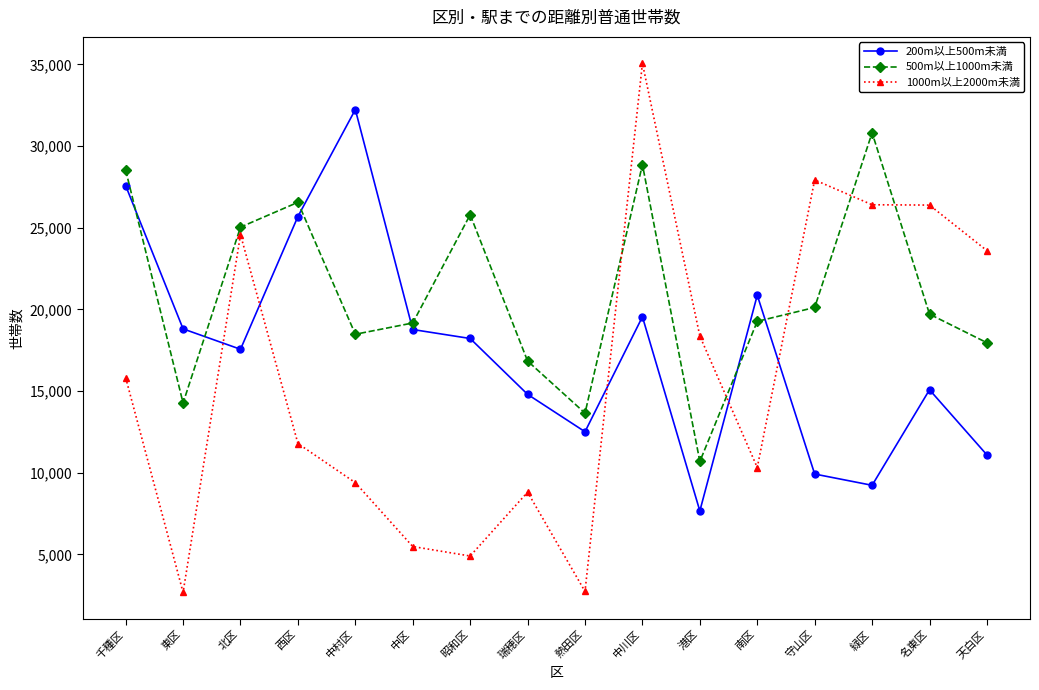

At which label does 500m以上1000m未満 first exceed 19710?

千種区